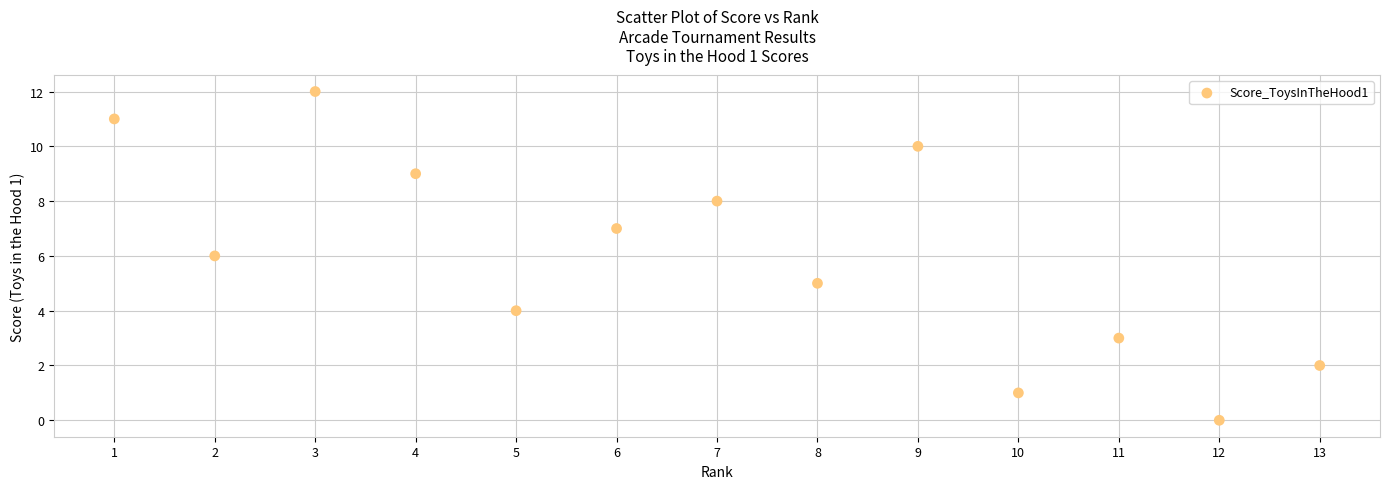

What is the range of X values (max minus min)?

12